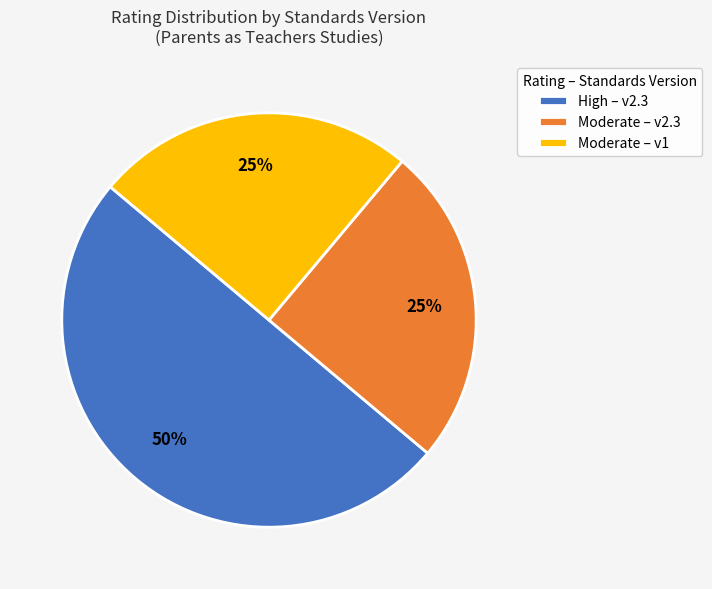

To the nearest percent, what portion does High – v2.3 represent?

50%